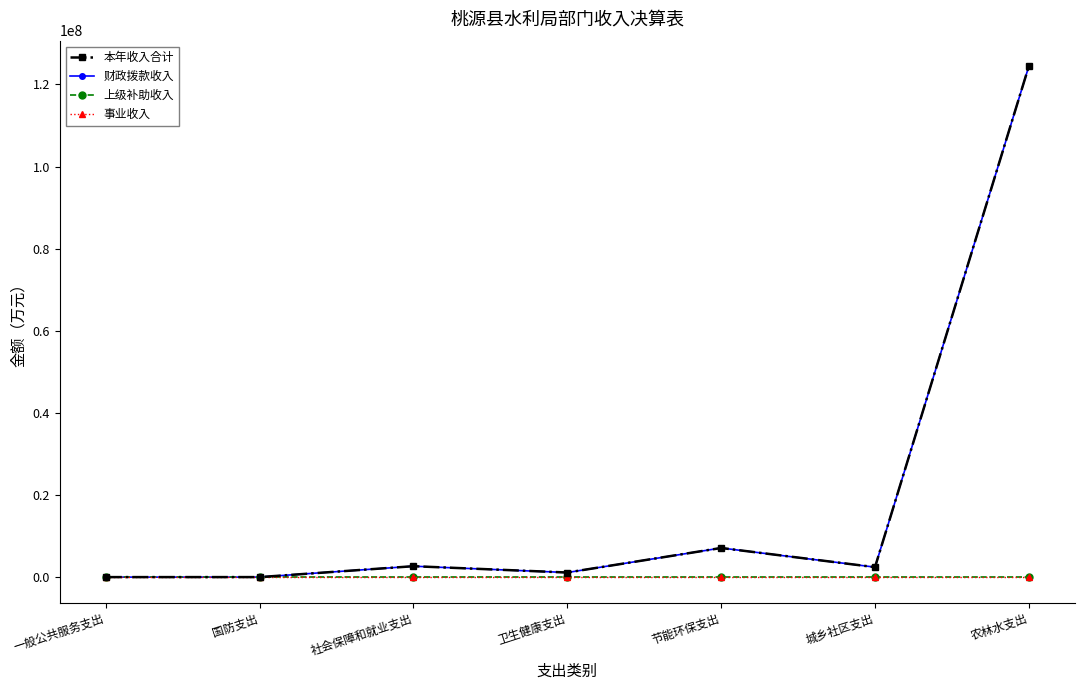

Which series has the largest range (max minus min)?

本年收入合计